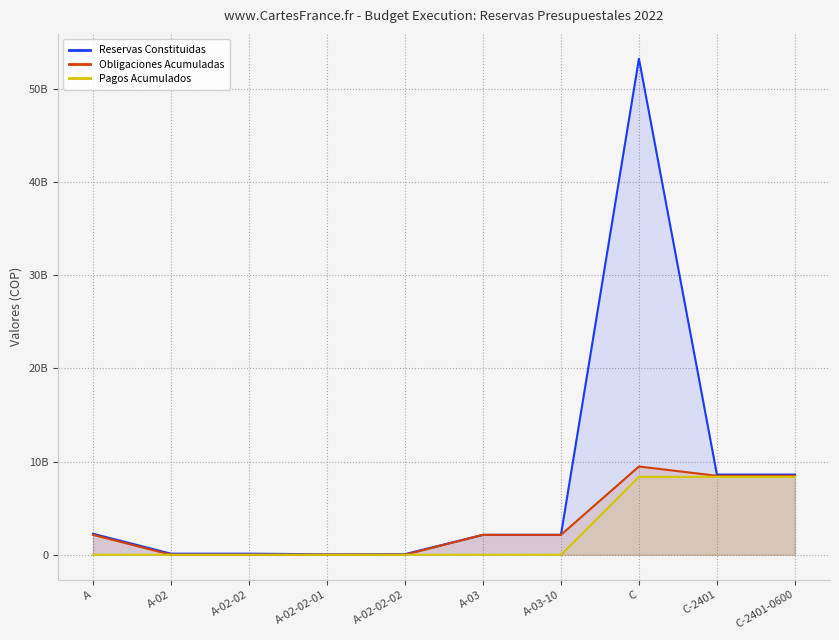

True or false: Obligaciones Acumuladas and Pagos Acumulados cross at least once.

False